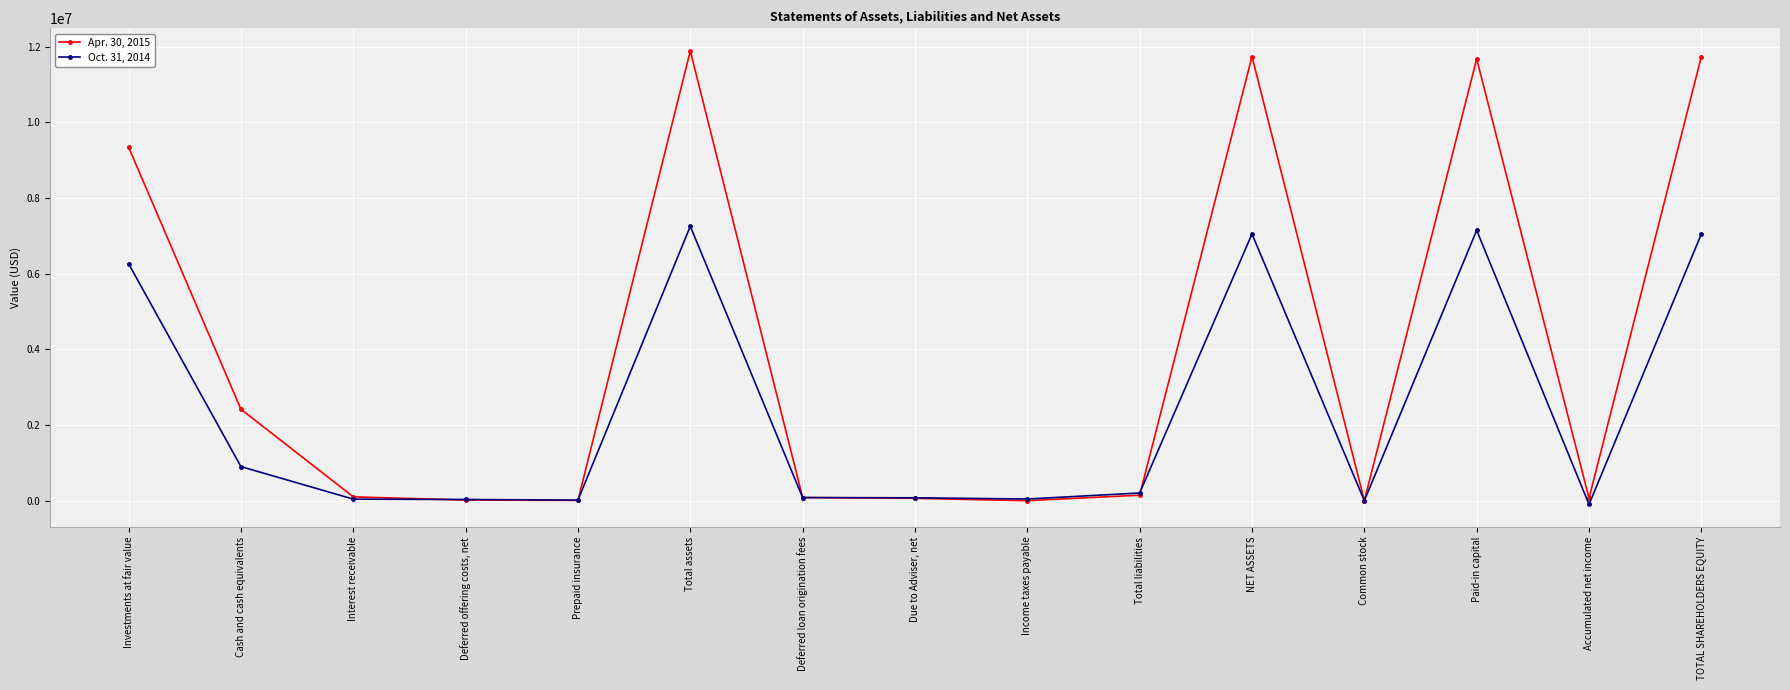

Does the chart display data point markers on the line(s)?

Yes